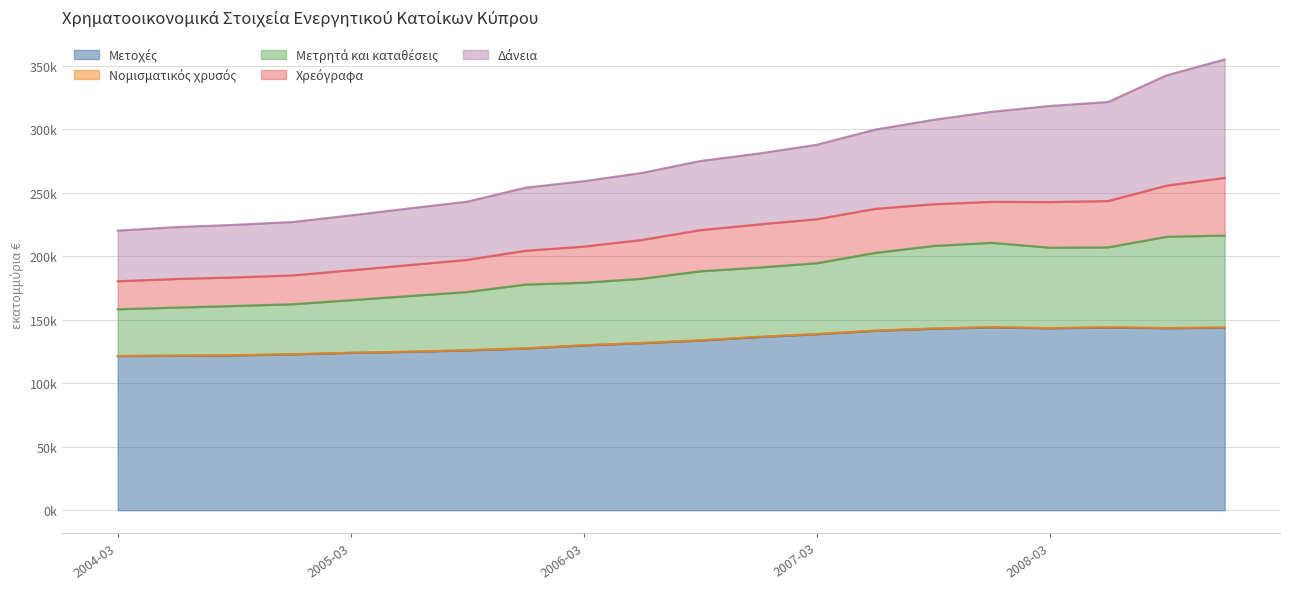

What is the minimum value shown in the chart?

121381.5